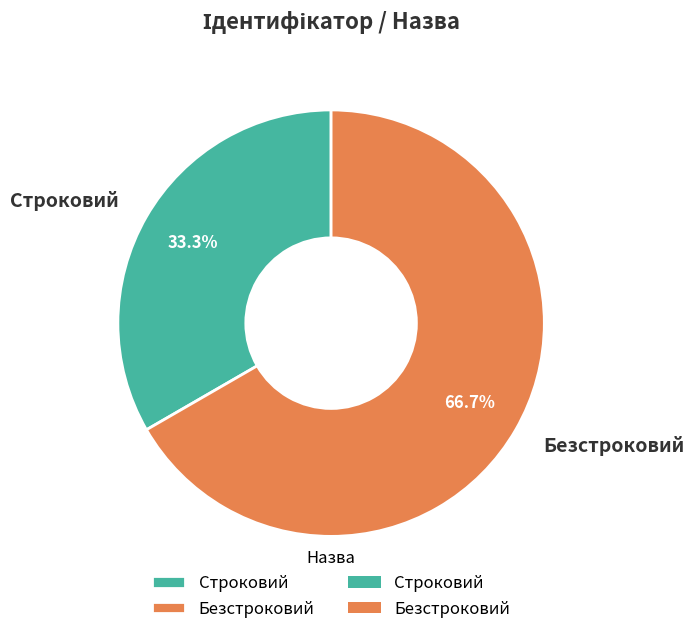

Which has a higher value, Безстроковий or Строковий?

Безстроковий